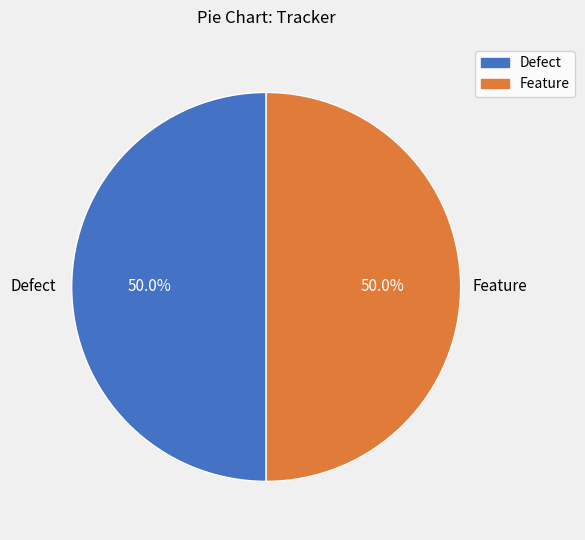

What percentage is the Defect slice, to the nearest percent?

50%